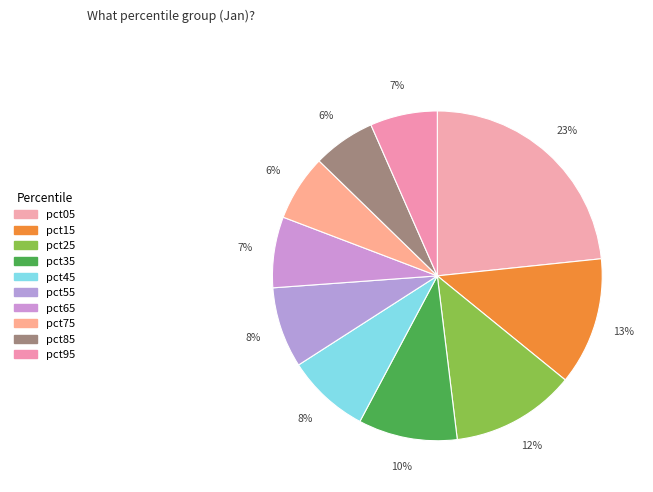

To the nearest percent, what percentage of the pie is pct05?

23%